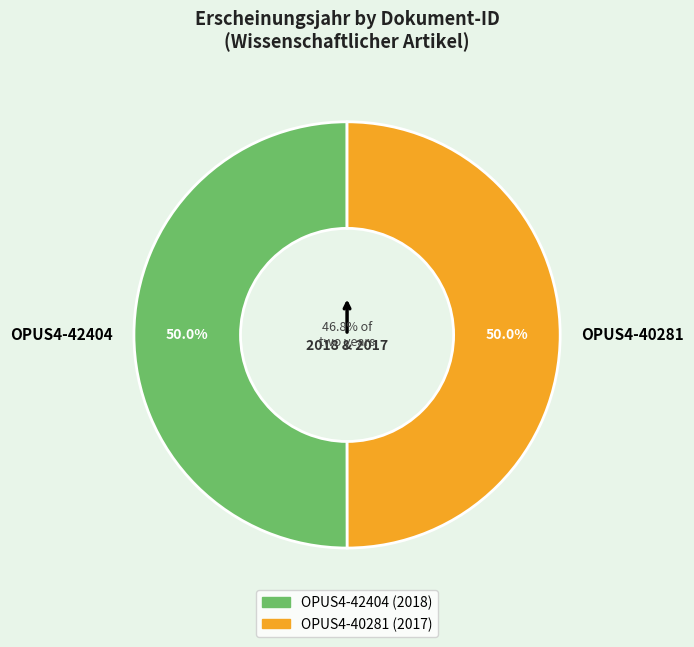

True or false: OPUS4-40281 accounts for 64% of the total.

False